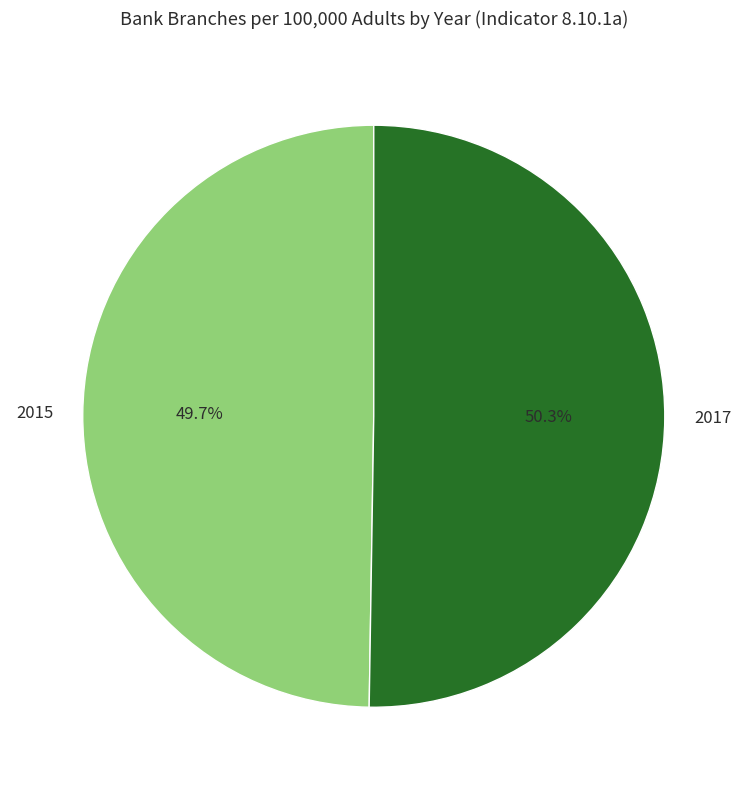

The 2015 slice represents 50% of the pie. True or false?

True